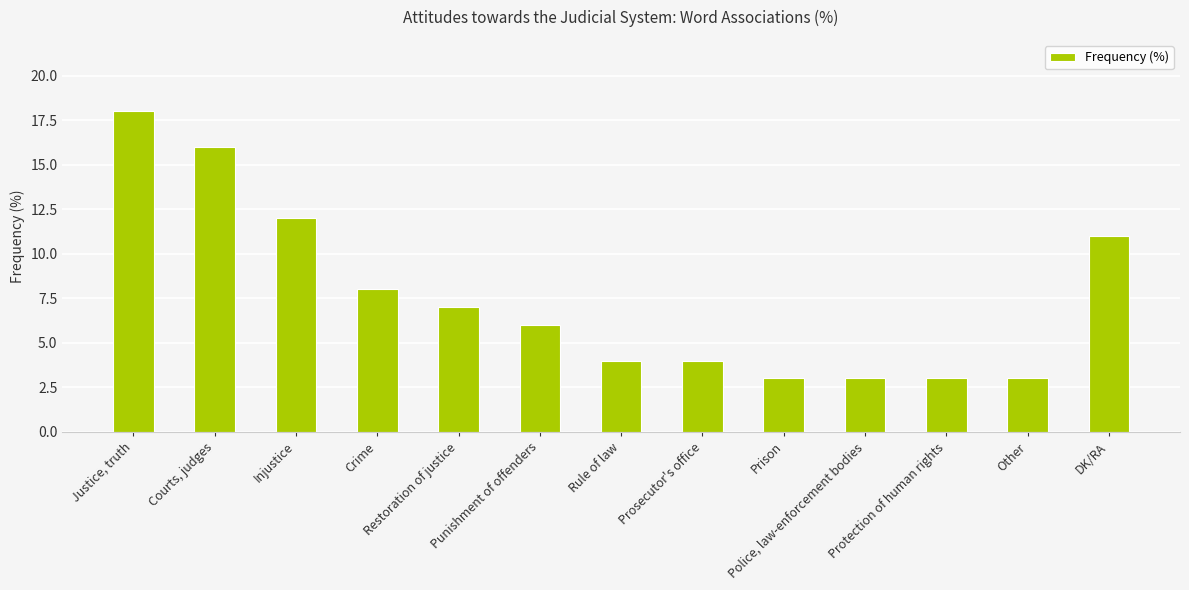

Between Punishment of offenders and Justice, truth, which is larger?

Justice, truth